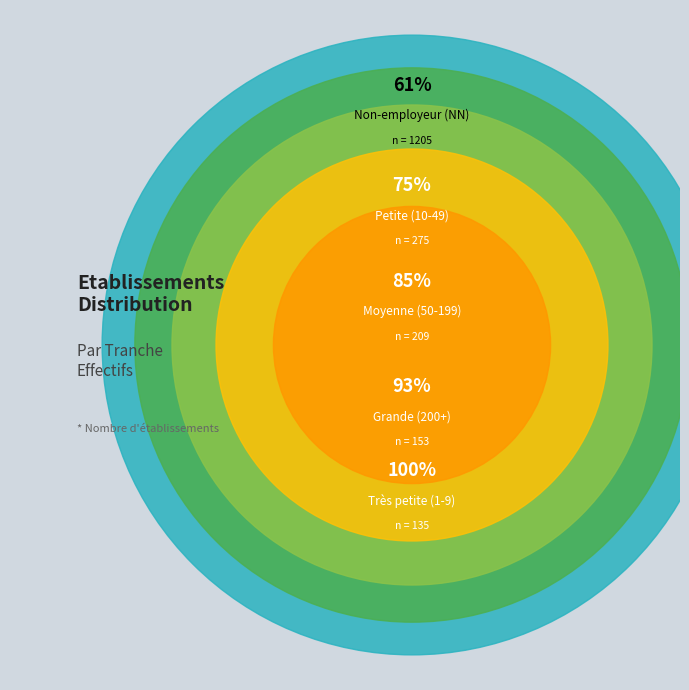

Which slice represents more than half of the pie?

NN